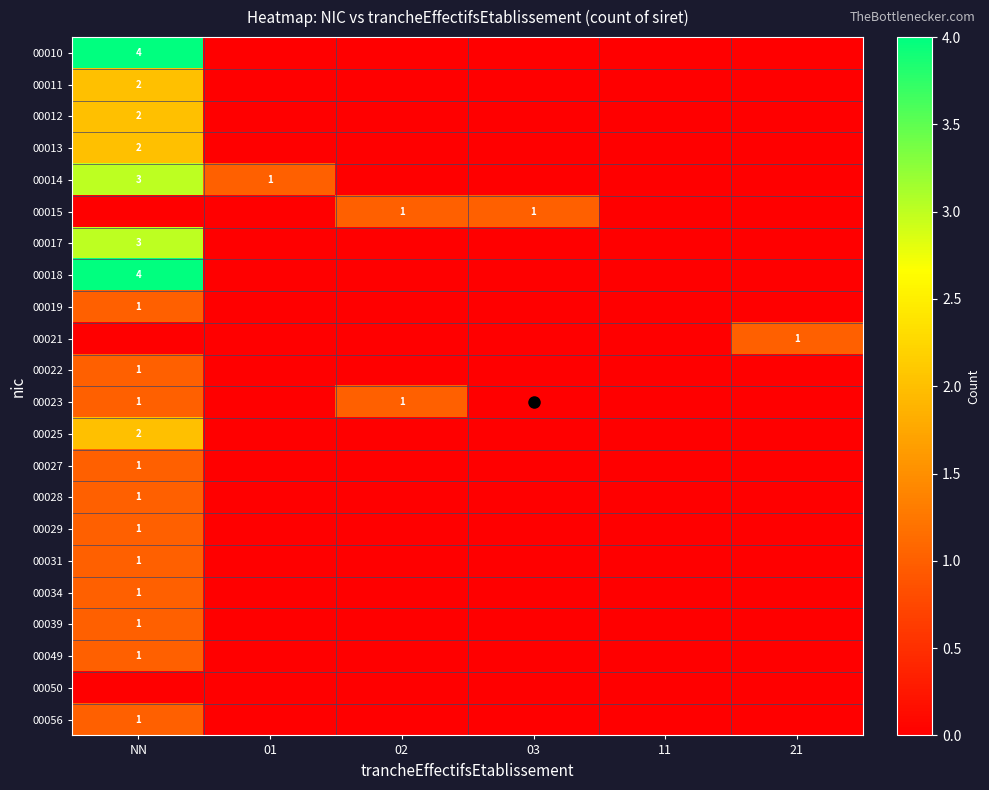

The value of 00023 at NN is 1. True or false?

True